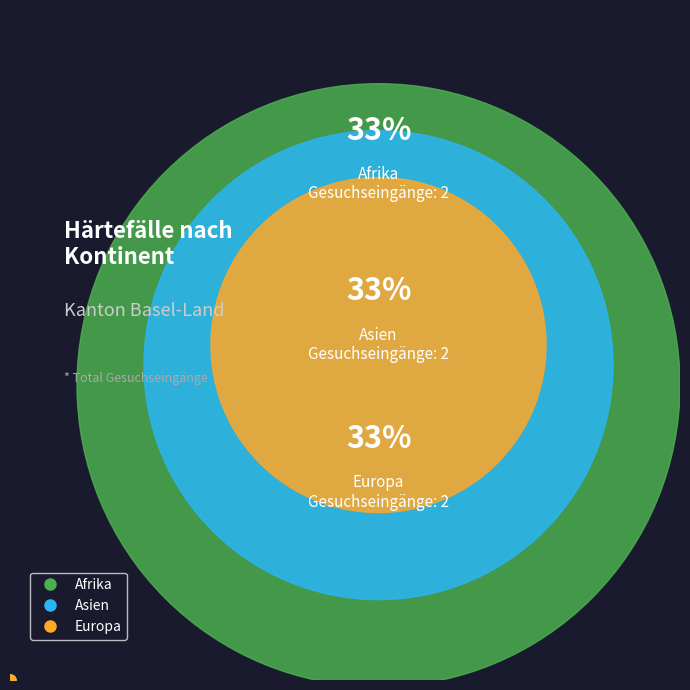

Does Asien account for over 50% of the chart?

No